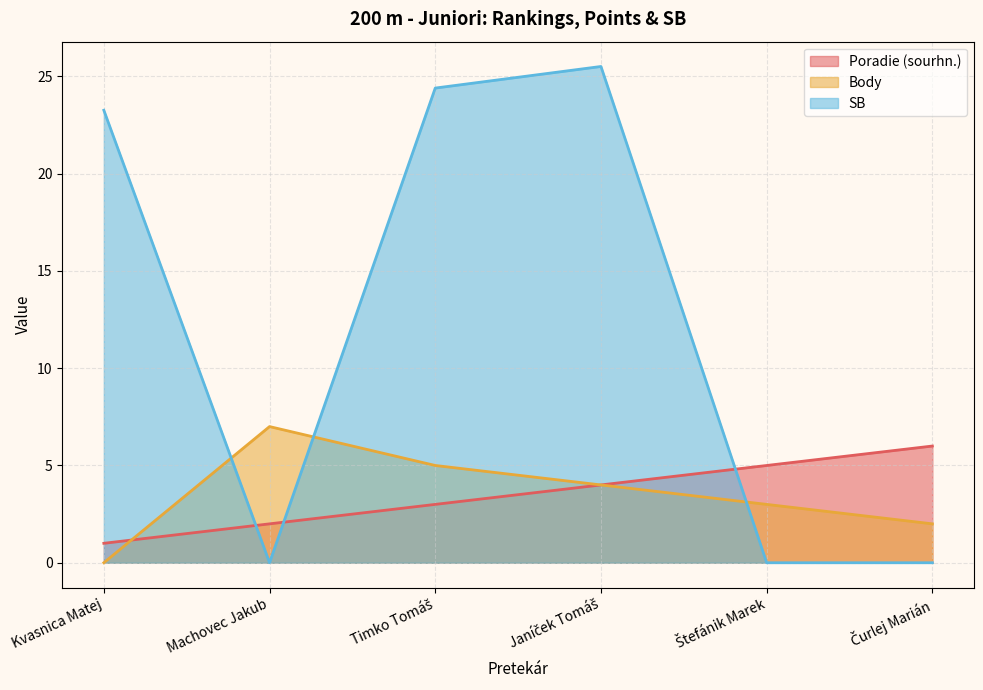

Where does the Poradie (sourhn.) series first go above 4?

Štefánik Marek